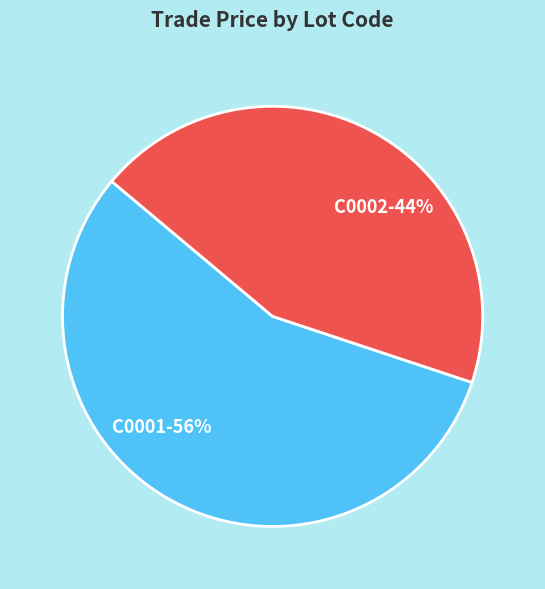

Is it true that C0002 is 44% of the pie?

True